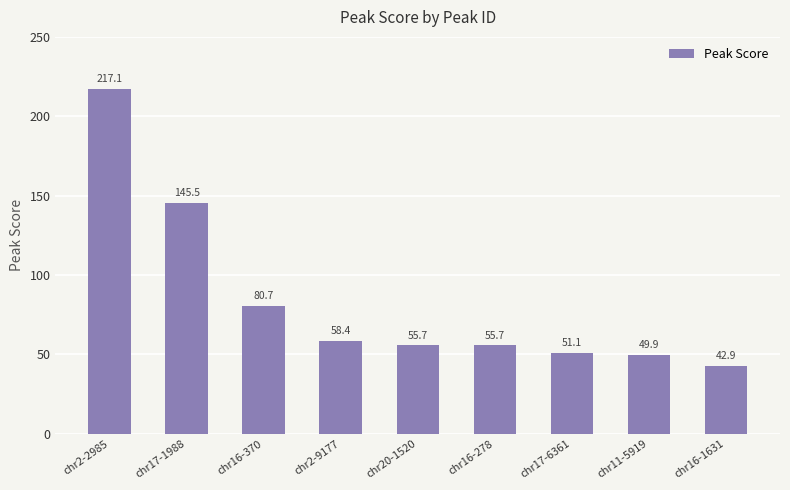

The chart shows a value of 190.3 at chr17-1988. True or false?

False